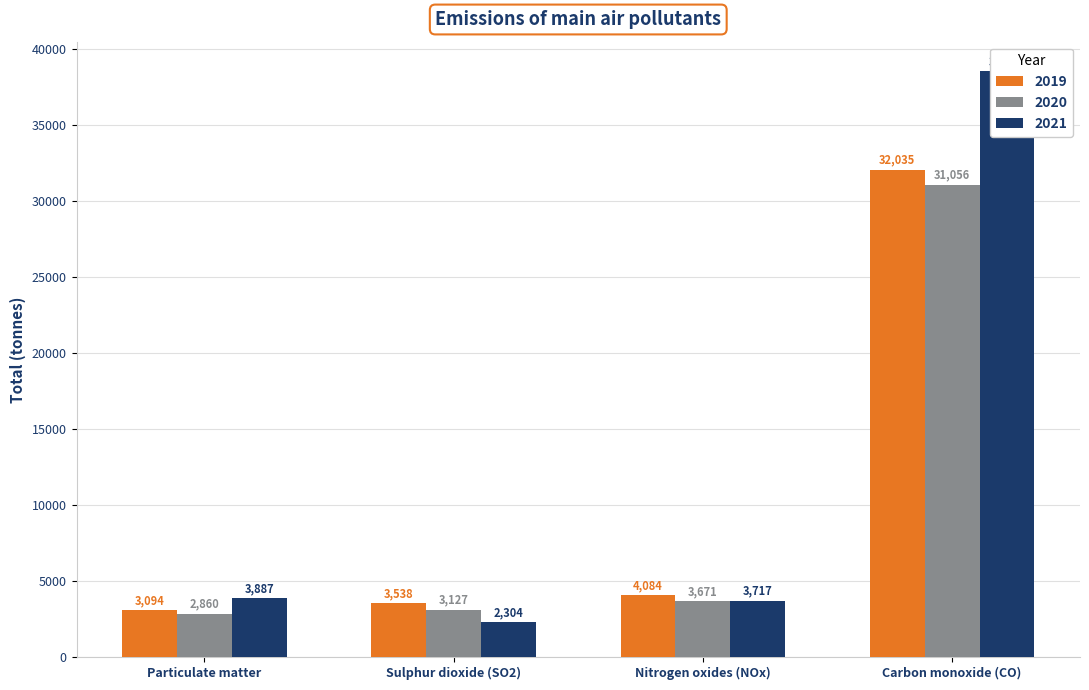

What position from the right is Carbon monoxide (CO)?

1